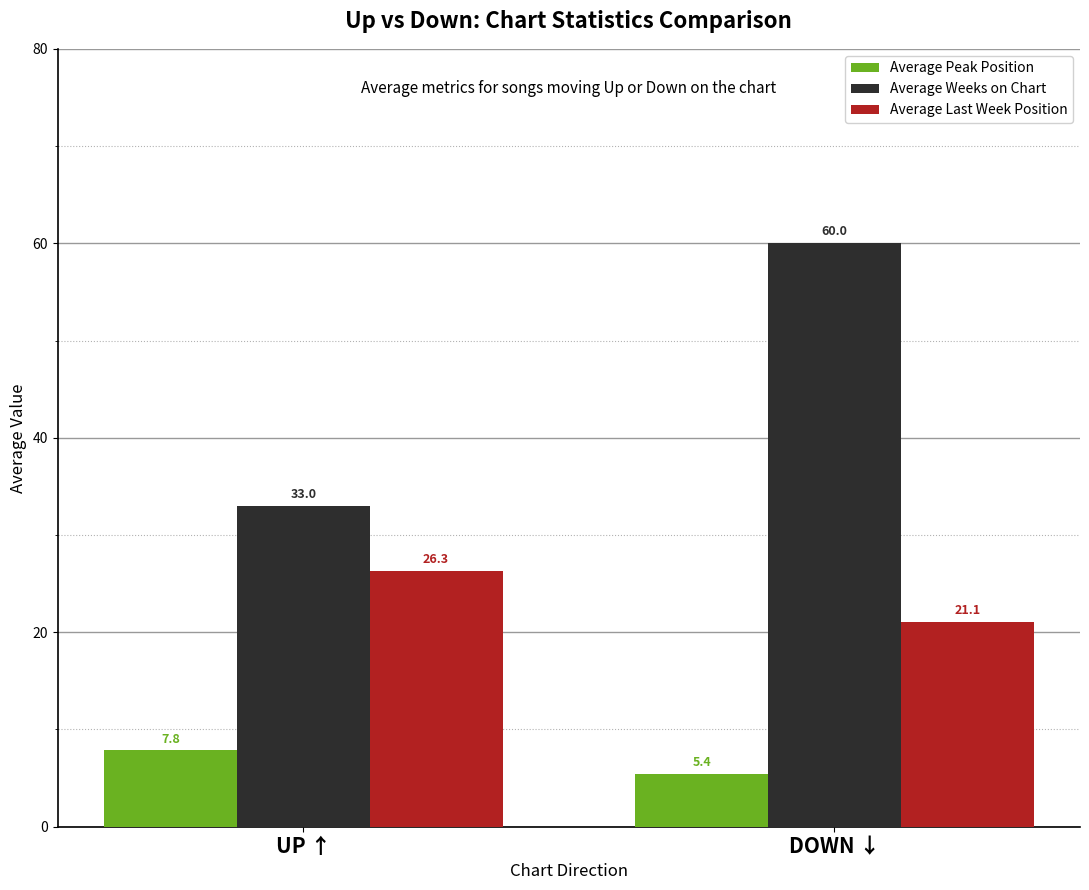

Does the chart contain stacked bars?

No